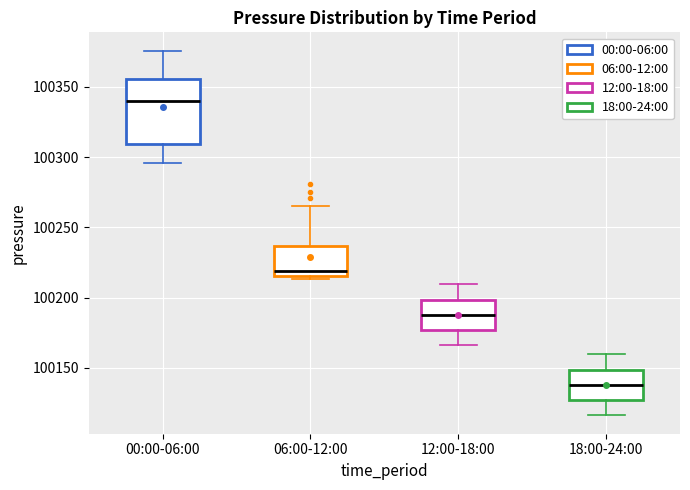

Comparing the boxes themselves (not the whiskers), which one is the tallest?

00:00-06:00